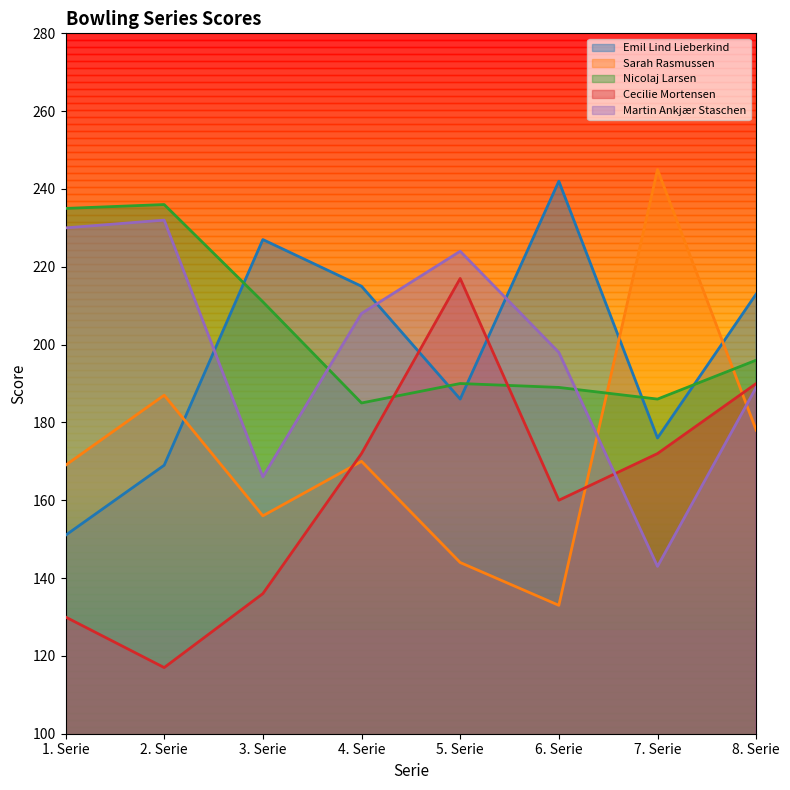

What is the average value of the Emil Lind Lieberkind series?

197